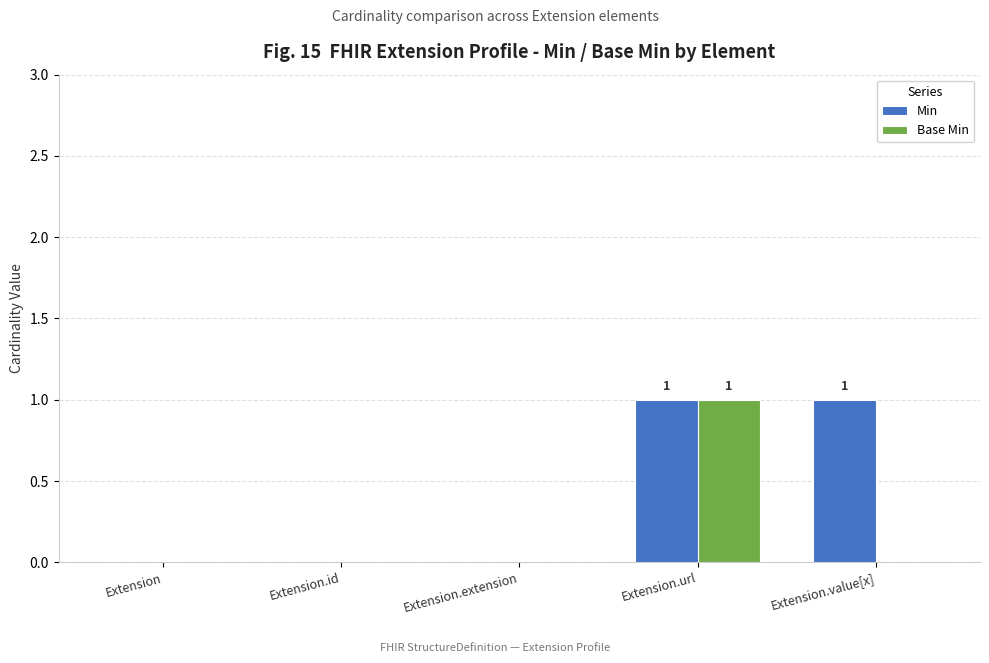

Which series has the largest total across all categories?

Min